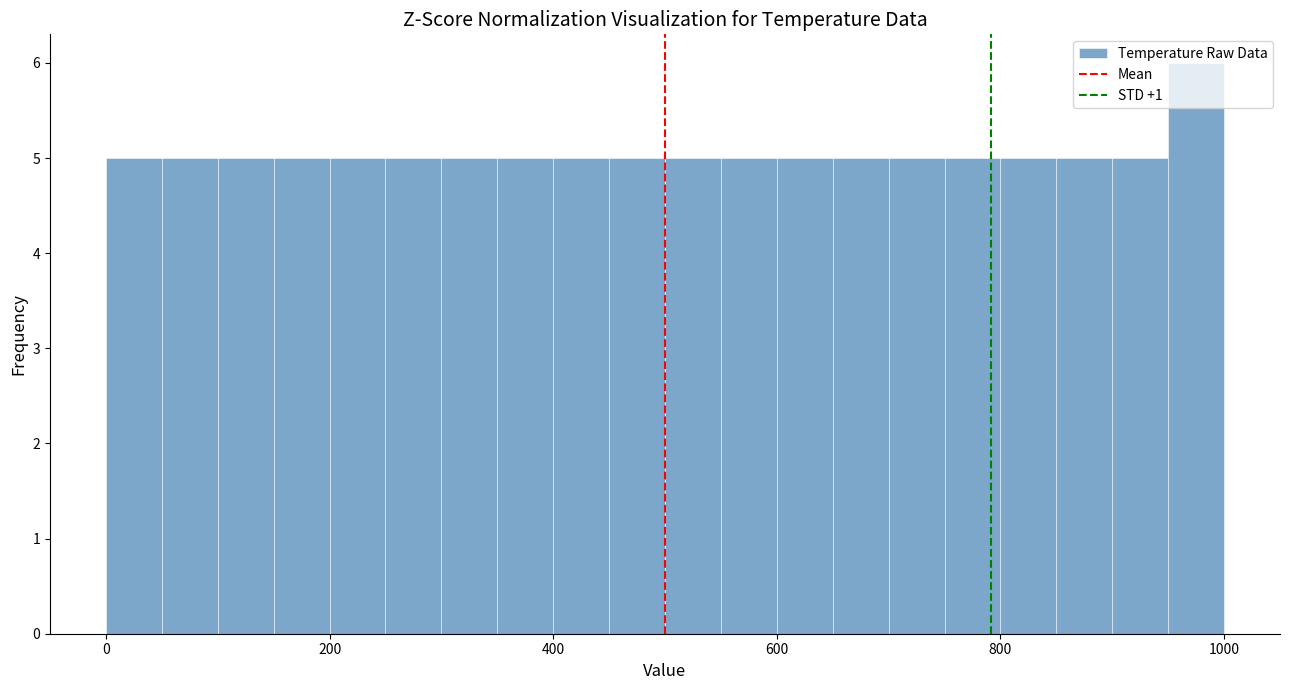

Around what value on the x-axis is the tallest bar? Give the approximate position of its centre, as read against the axis.

980